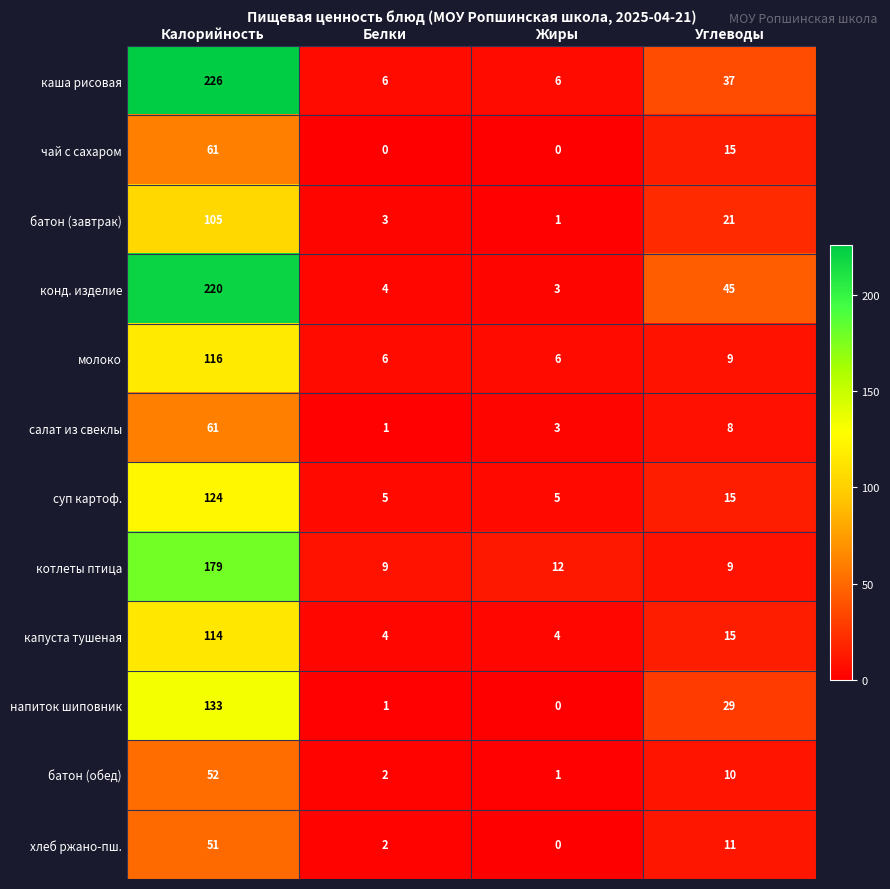

At which category does the chart reach its peak across all series?

Калорийность